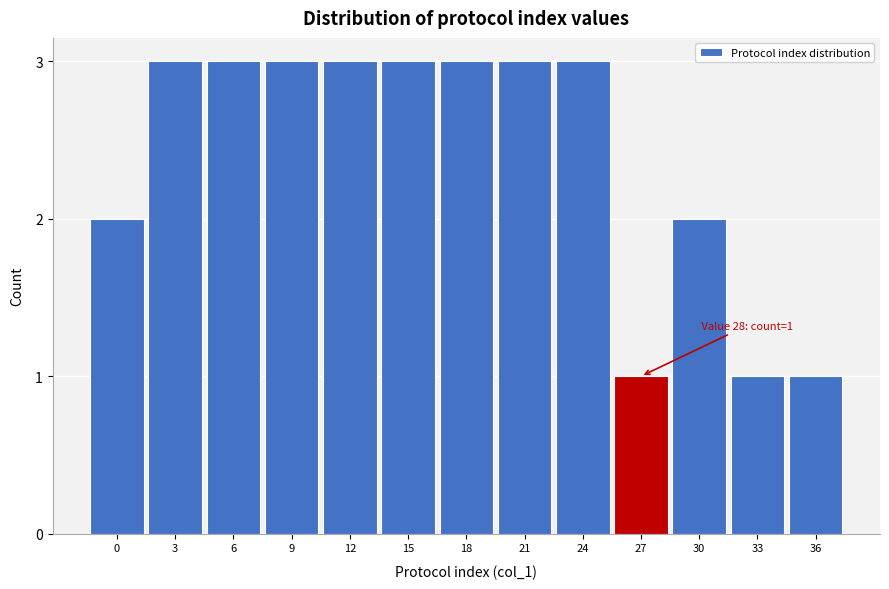

Reading left to right, extract all data points from this chart.

0=2	3=3	6=3	9=3	12=3	15=3	18=3	21=3	24=3	27=1	30=2	33=1	36=1